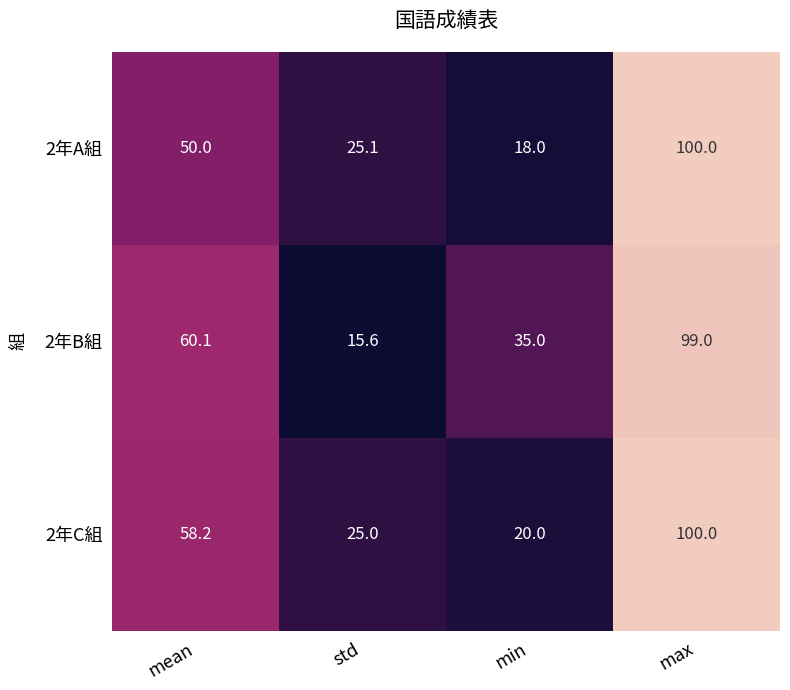

Which series has the largest total across all categories?

2年B組